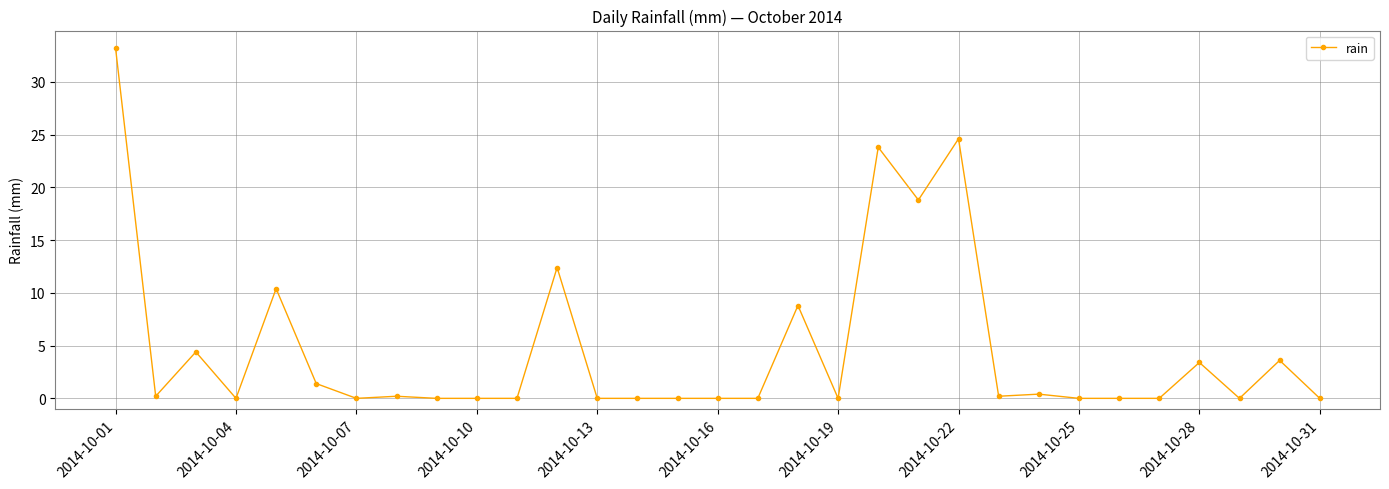

What is the greatest value displayed?

33.2